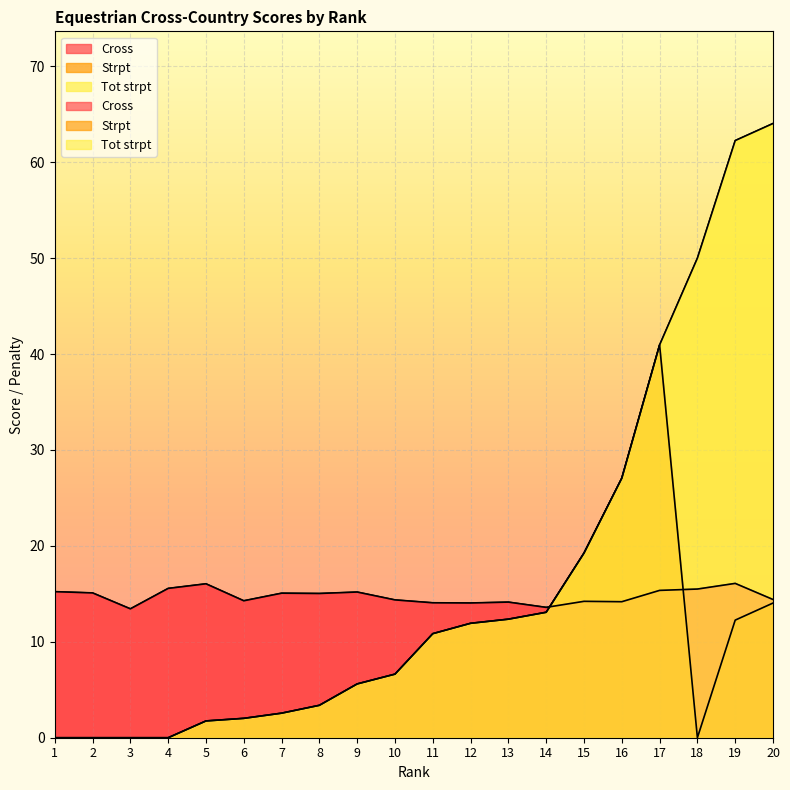

List the labels in order of Tot strpt value, largest first.

20, 19, 18, 17, 16, 15, 14, 13, 12, 11, 10, 9, 8, 7, 6, 5, 1, 2, 3, 4